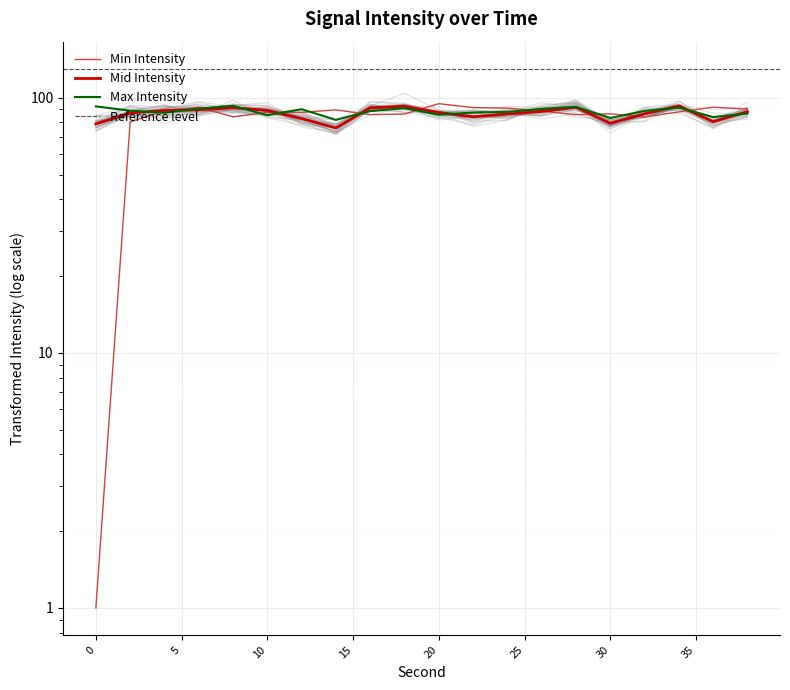

What is the value of the Mid Intensity point at the 20th from the left?

88.2